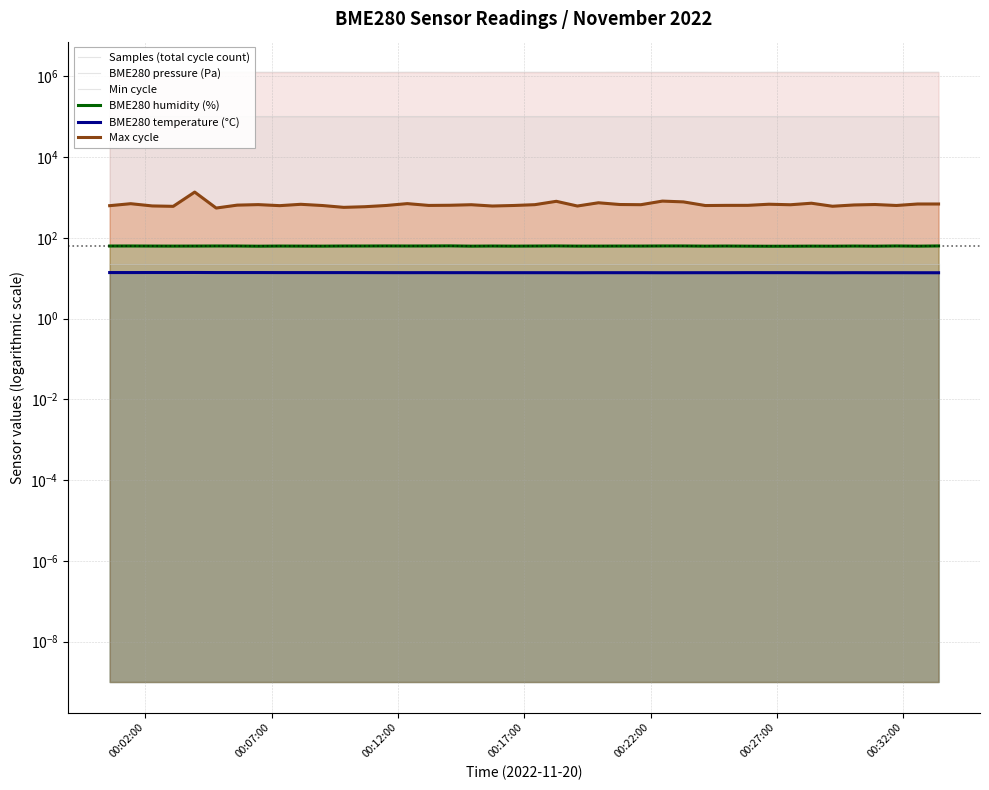

What is the minimum value for BME280 temperature (°C)?

13.7